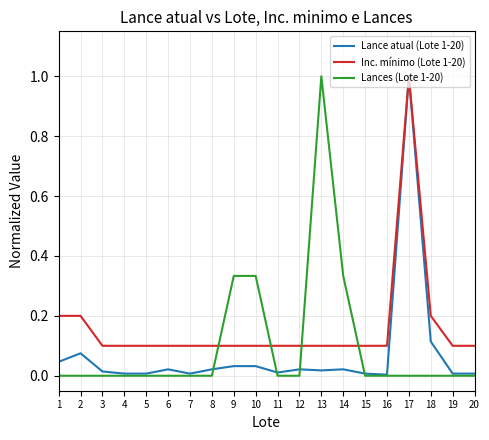

What is the greatest value displayed?

1.0